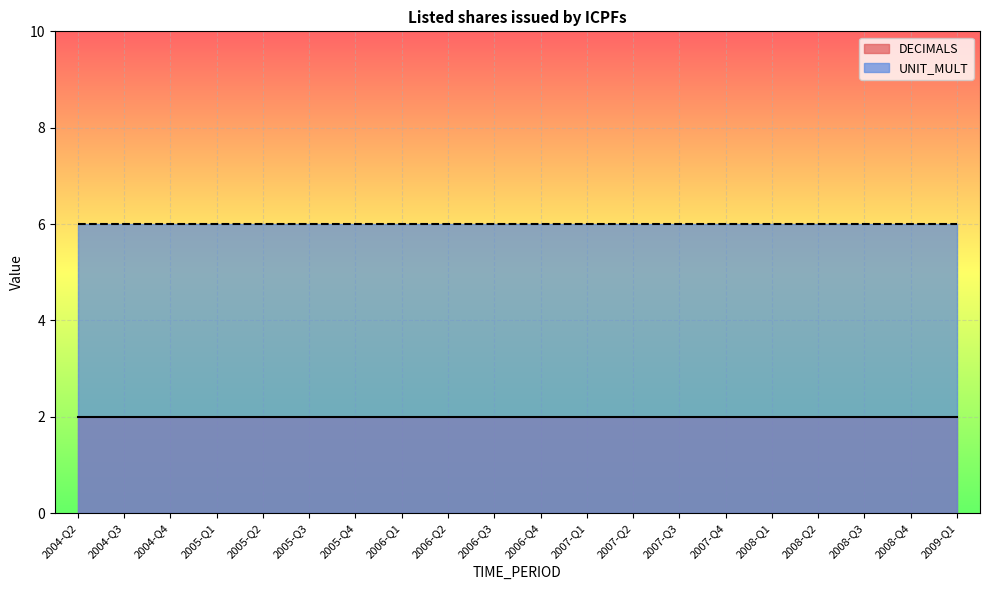

How many distinct data groups are displayed?

2